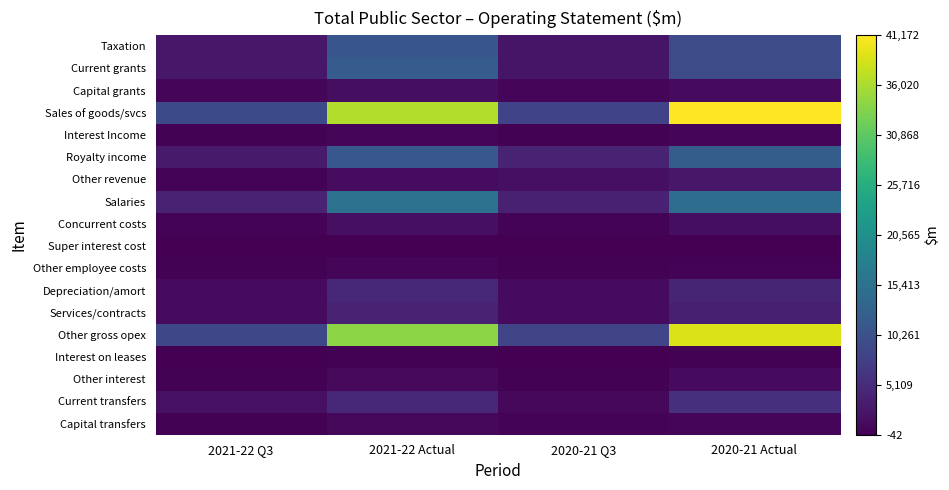

Between 2020-21 Q3 and 2020-21 Actual, which series saw the biggest shift?

Sales of goods/svcs